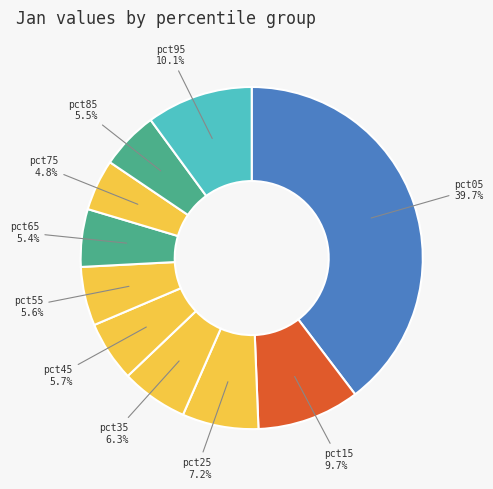

How many slices are in this pie chart?

10